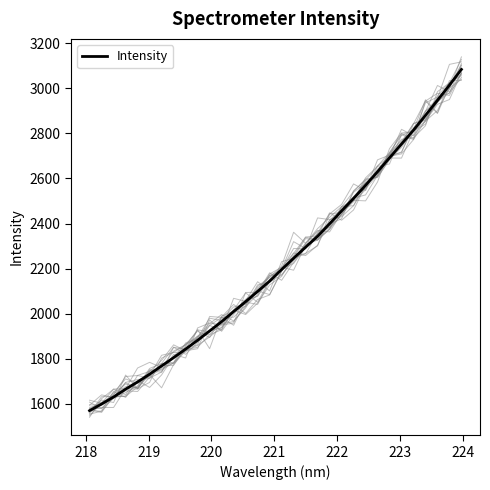

How many values exceed 2195?

16